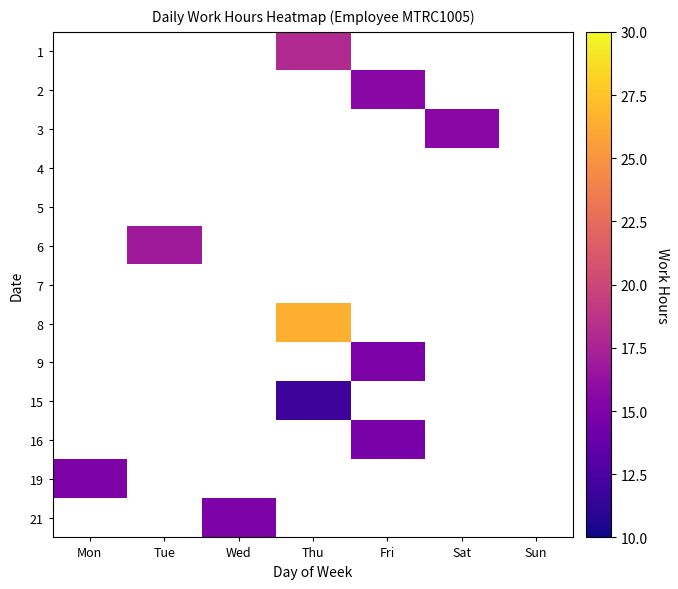

What is the difference between the highest and lowest values at Thu?

14.7